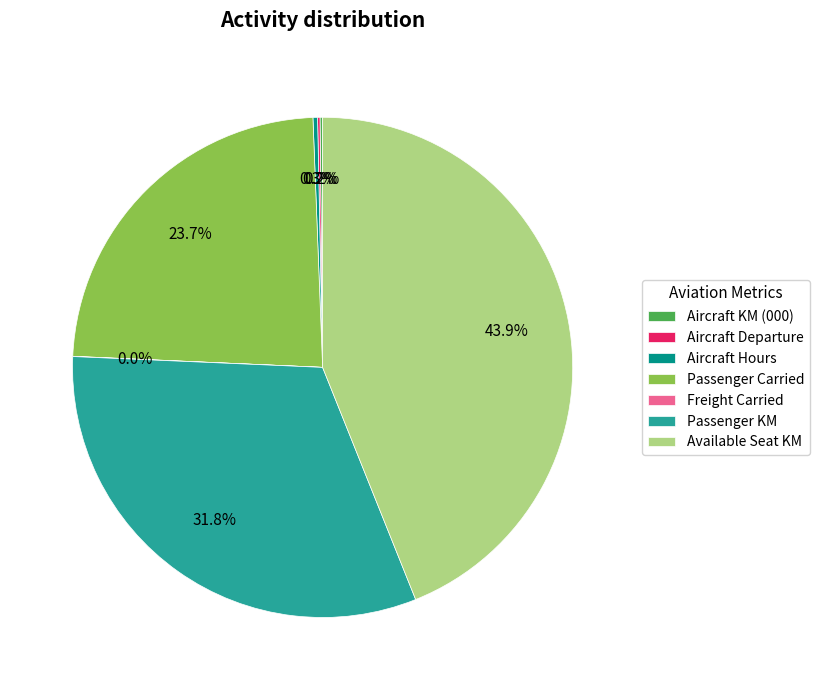

To the nearest percent, what percentage of the pie is Passenger KM?

32%